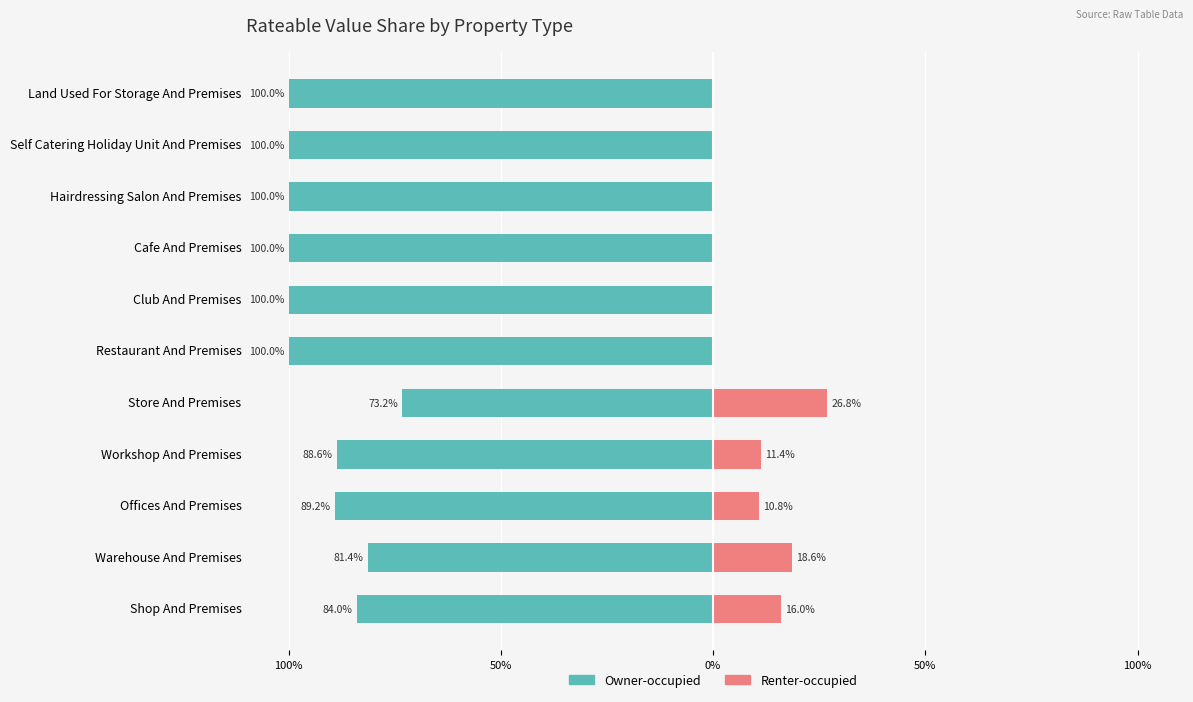

The value of Renter-occupied at Cafe And Premises is -13.8. True or false?

False